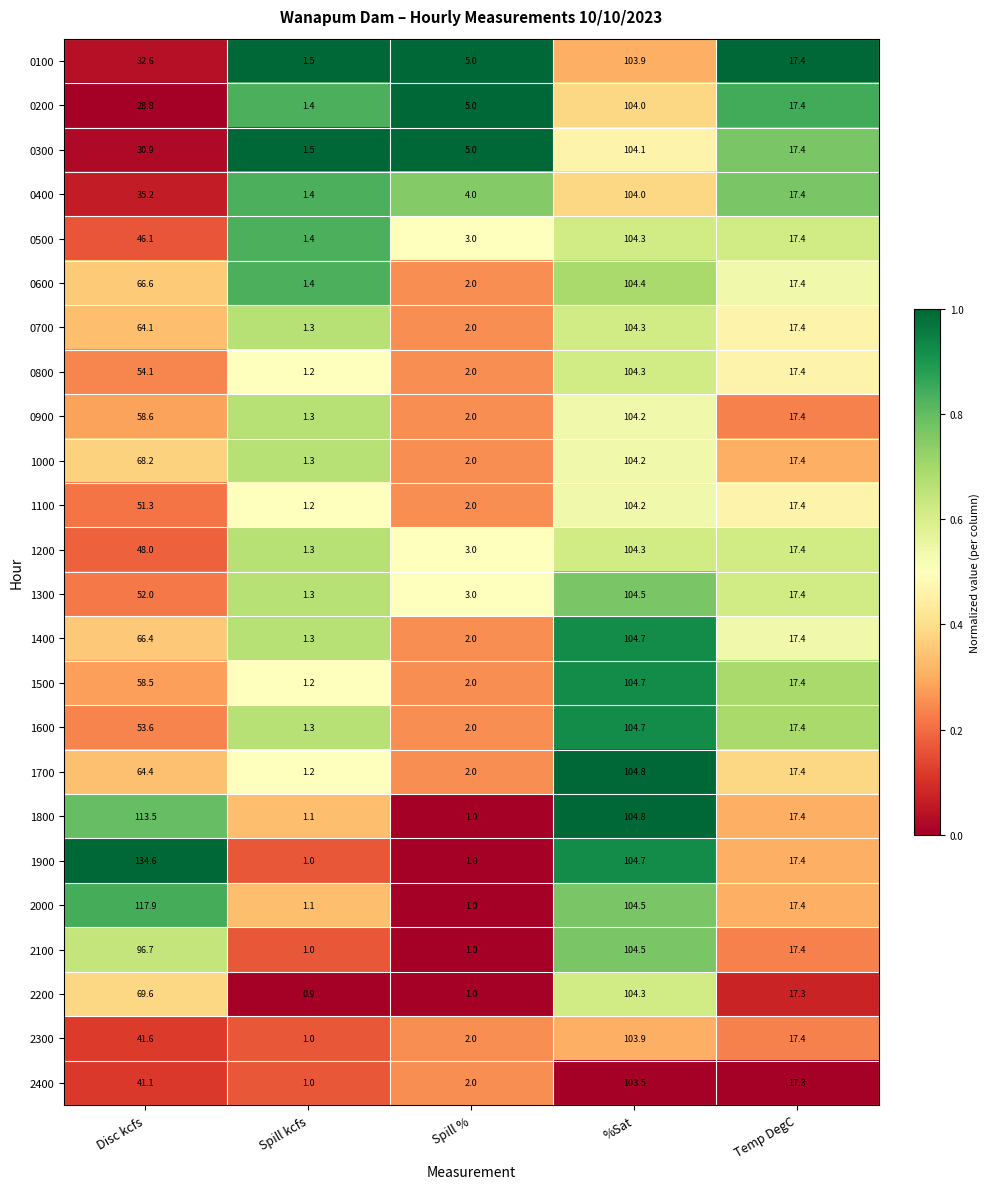

At how many categories does at least one series exceed 0?

5